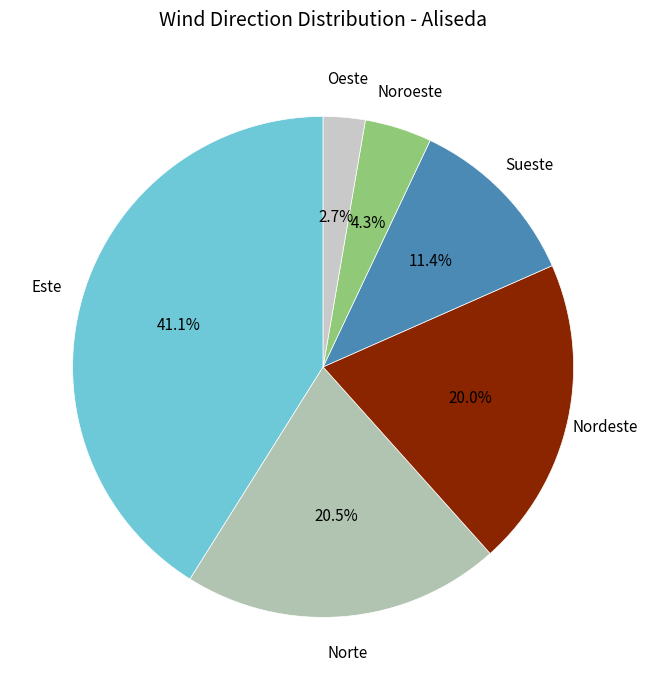

The Norte slice represents 10% of the pie. True or false?

False